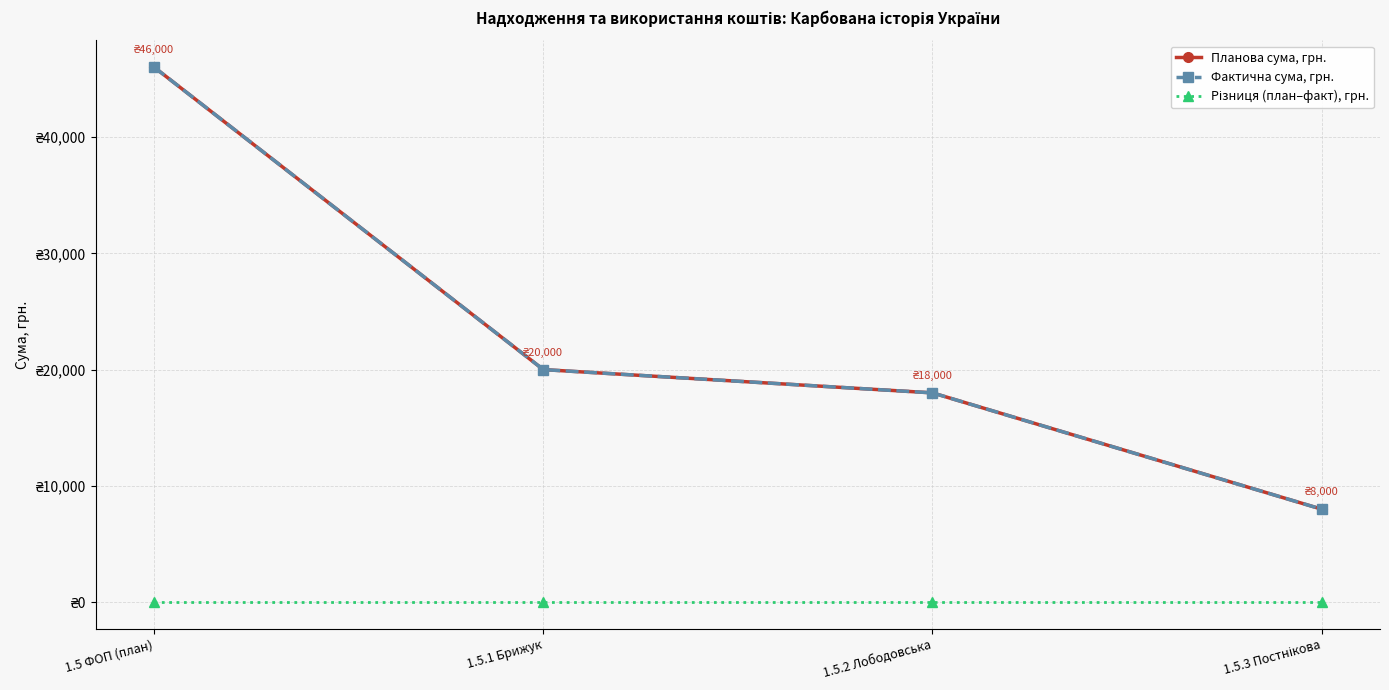

Is this an area chart (filled region under the line)?

No